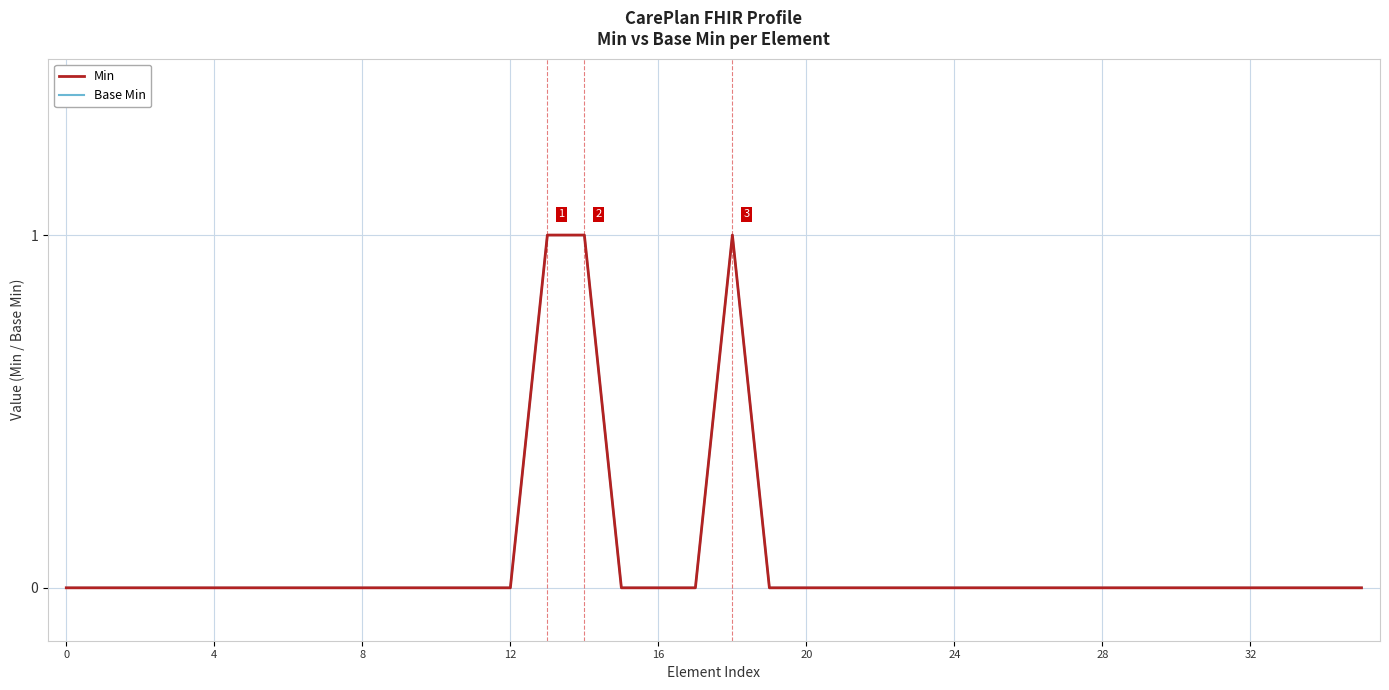

Does the chart display data point markers on the line(s)?

No